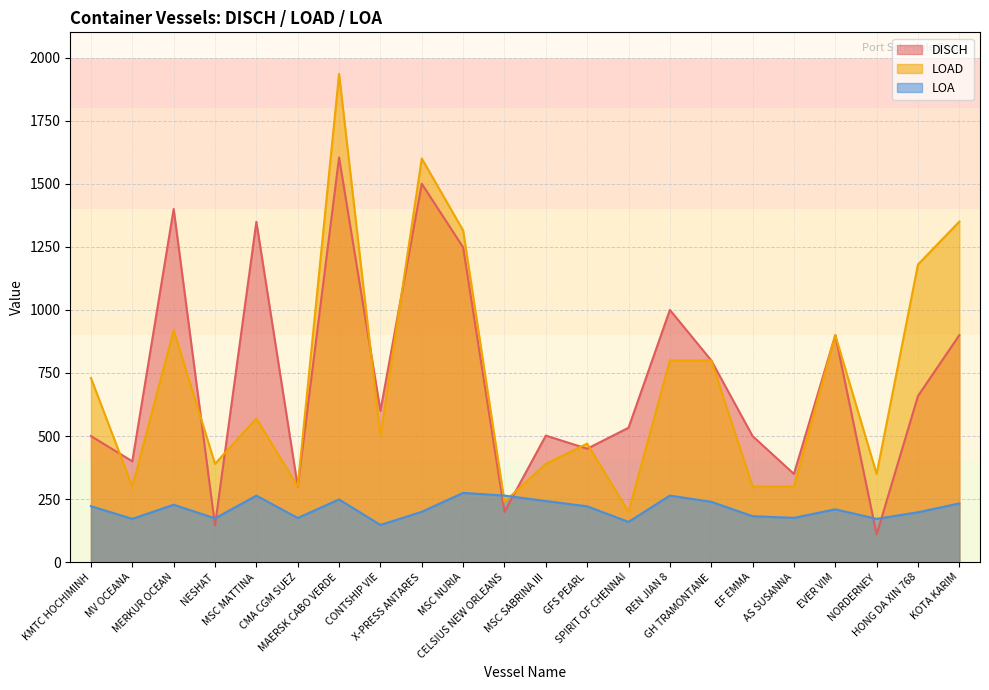

How many intersections are there between LOAD and DISCH?

8